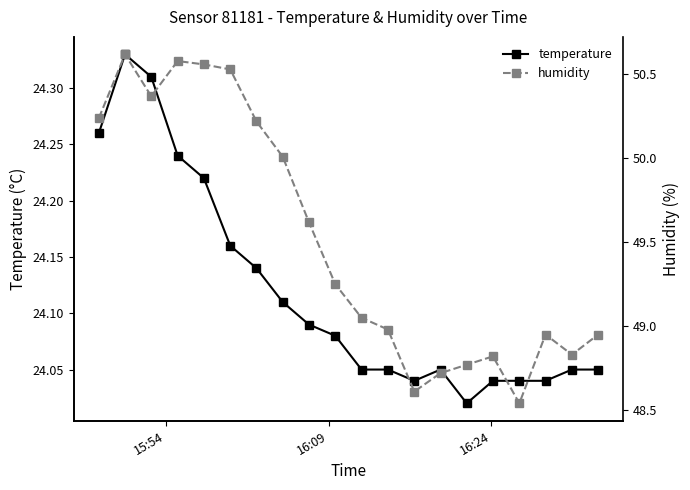

True or false: temperature and humidity cross at least once.

False